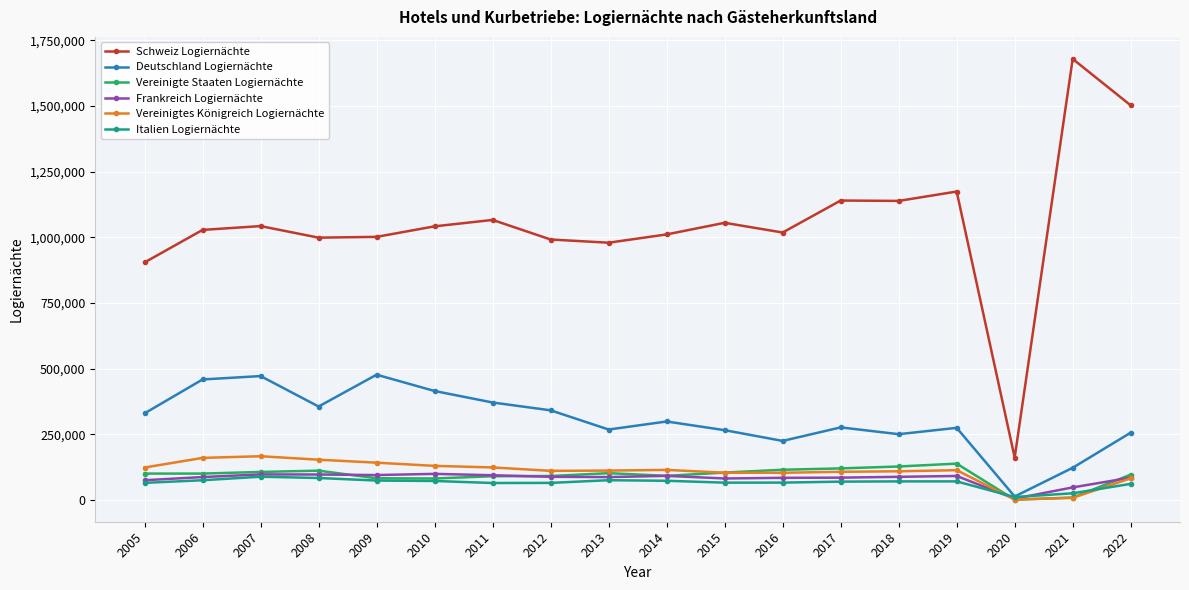

What is the sum of all Vereinigtes Königreich Logiernächte values?

1974076